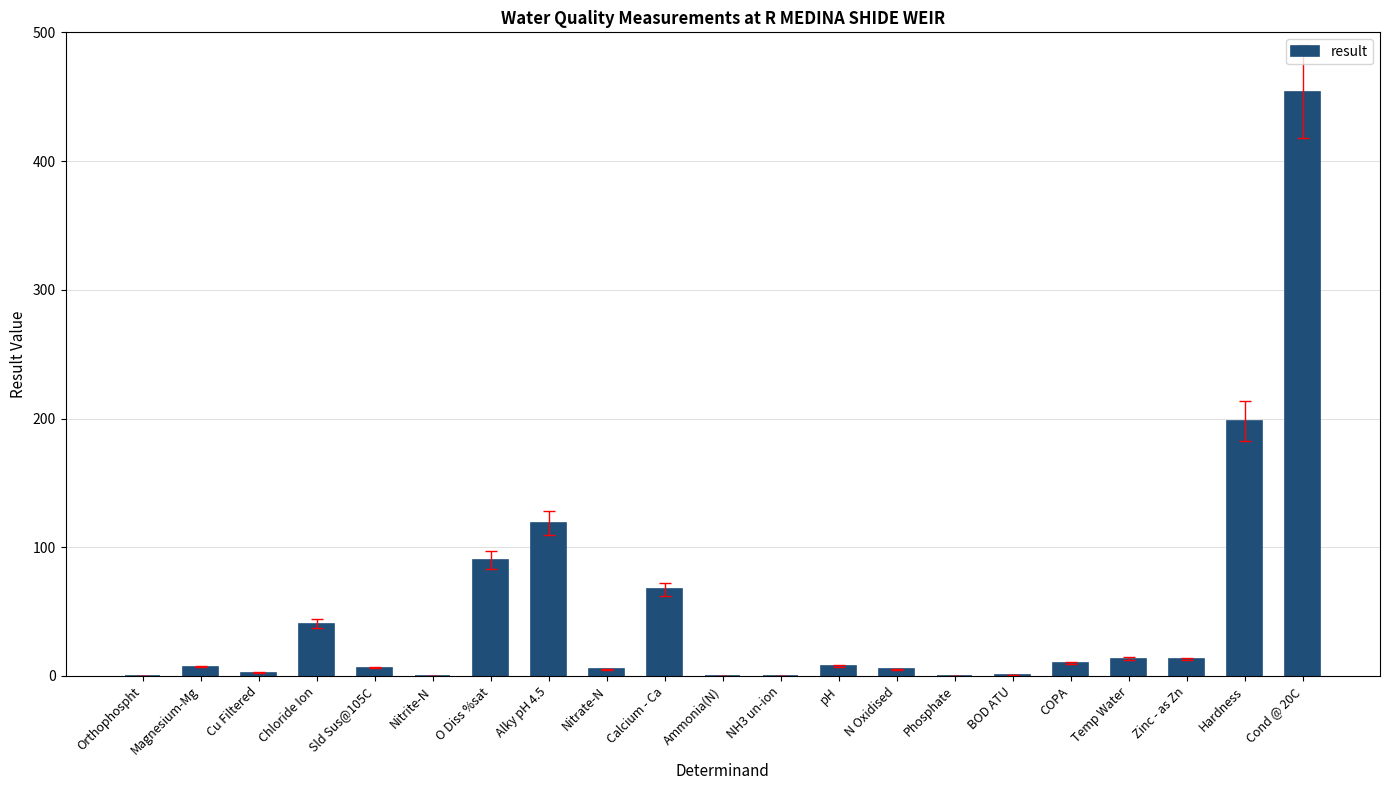

What is the change in value from Ammonia(N) to NH3 un-ion?

-0.1